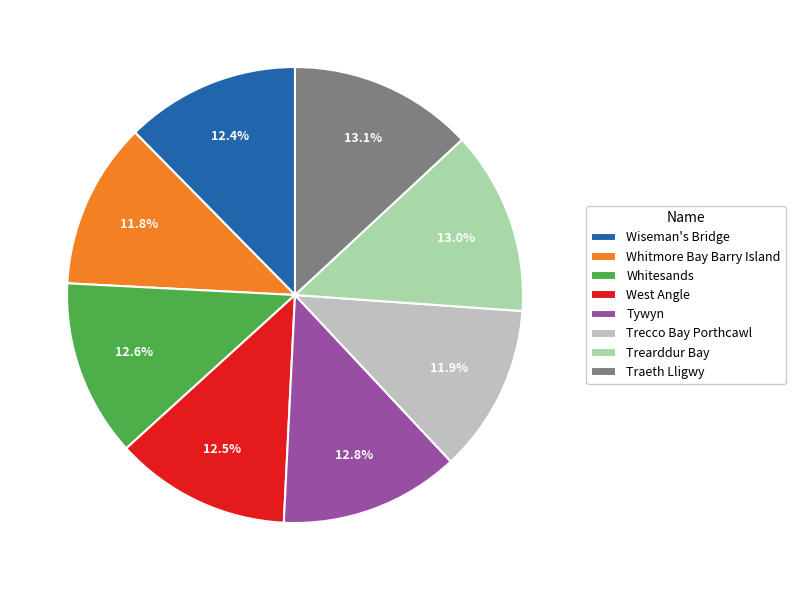

What percentage do Tywyn and Whitmore Bay Barry Island together represent?

24.6%